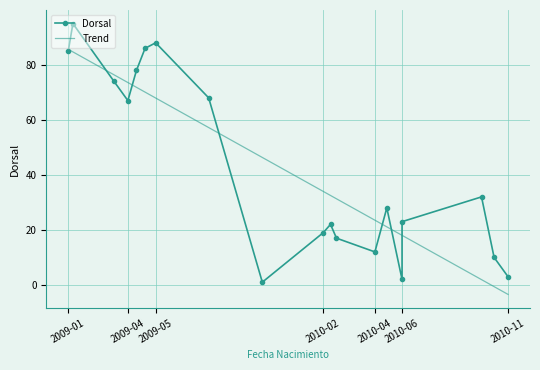

True or false: Dorsal and Trend intersect in this chart.

True